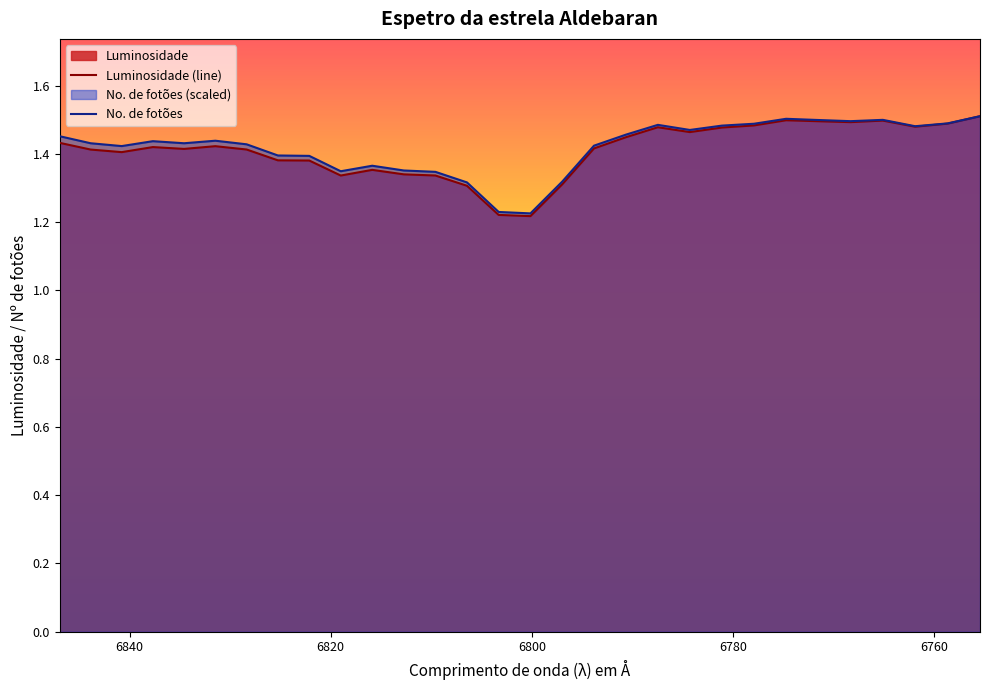

True or false: No. de fotões has a value of 1.4 at 6822.13.

True